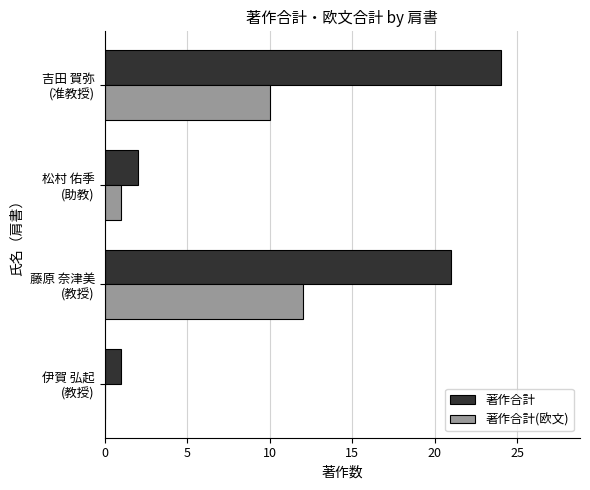

Which series has the largest total across all categories?

著作合計